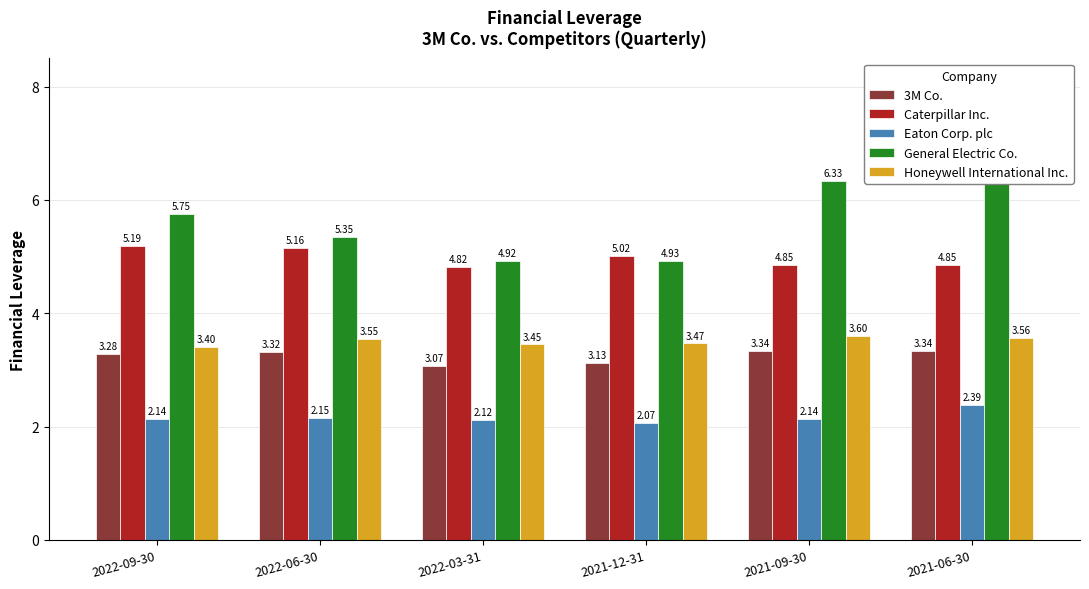

What is the label of the 1st bar from the left?

2022-09-30